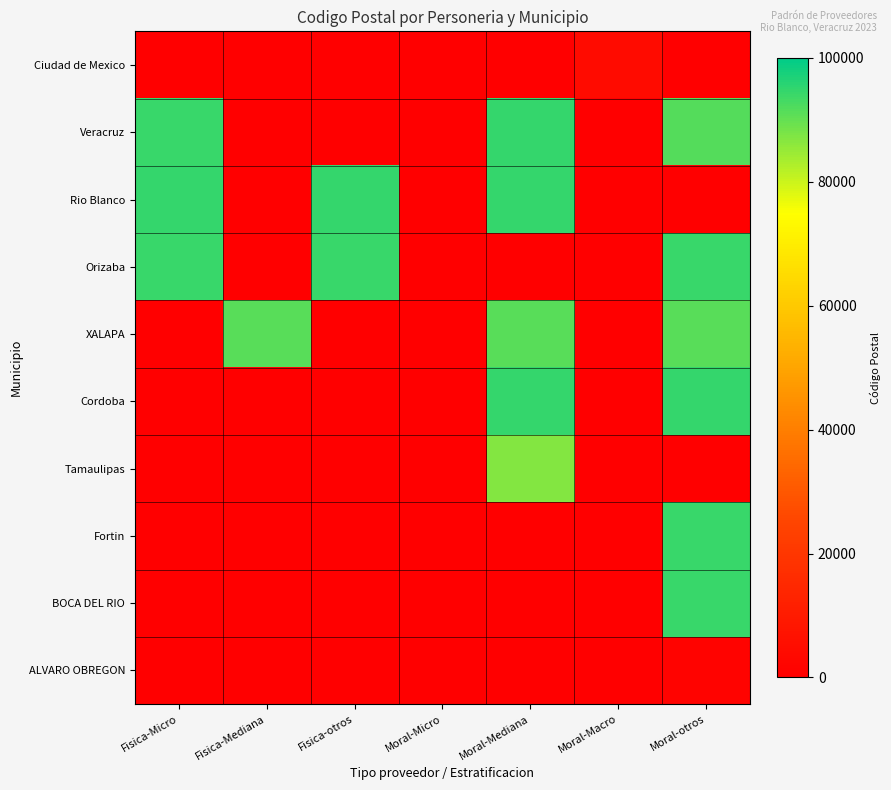

Reading left to right, list all the values displayed in this chart.

Ciudad de Mexico: Fisica-Micro=0.0	Fisica-Mediana=0.0	Fisica-otros=0.0	Moral-Micro=0.0	Moral-Mediana=0.0	Moral-Macro=4635.0	Moral-otros=0.0
Veracruz: Fisica-Micro=94300.0	Fisica-Mediana=0.0	Fisica-otros=0.0	Moral-Micro=0.0	Moral-Mediana=94720.0	Moral-Macro=0.0	Moral-otros=91700.0
Rio Blanco: Fisica-Micro=94730.0	Fisica-Mediana=0.0	Fisica-otros=94731.0	Moral-Micro=0.0	Moral-Mediana=94730.0	Moral-Macro=0.0	Moral-otros=0.0
Orizaba: Fisica-Micro=94300.0	Fisica-Mediana=0.0	Fisica-otros=94340.0	Moral-Micro=0.0	Moral-Mediana=0.0	Moral-Macro=0.0	Moral-otros=94300.0
XALAPA: Fisica-Micro=0.0	Fisica-Mediana=91170.0	Fisica-otros=0.0	Moral-Micro=0.0	Moral-Mediana=91198.0	Moral-Macro=0.0	Moral-otros=91138.8
Cordoba: Fisica-Micro=0.0	Fisica-Mediana=0.0	Fisica-otros=0.0	Moral-Micro=0.0	Moral-Mediana=94570.0	Moral-Macro=0.0	Moral-otros=94560.0
Tamaulipas: Fisica-Micro=0.0	Fisica-Mediana=0.0	Fisica-otros=0.0	Moral-Micro=0.0	Moral-Mediana=87024.0	Moral-Macro=0.0	Moral-otros=0.0
Fortin: Fisica-Micro=0.0	Fisica-Mediana=0.0	Fisica-otros=0.0	Moral-Micro=0.0	Moral-Mediana=0.0	Moral-Macro=0.0	Moral-otros=94472.0
BOCA DEL RIO: Fisica-Micro=0.0	Fisica-Mediana=0.0	Fisica-otros=0.0	Moral-Micro=0.0	Moral-Mediana=0.0	Moral-Macro=0.0	Moral-otros=94294.0
ALVARO OBREGON: Fisica-Micro=0.0	Fisica-Mediana=0.0	Fisica-otros=0.0	Moral-Micro=0.0	Moral-Mediana=0.0	Moral-Macro=0.0	Moral-otros=1219.0